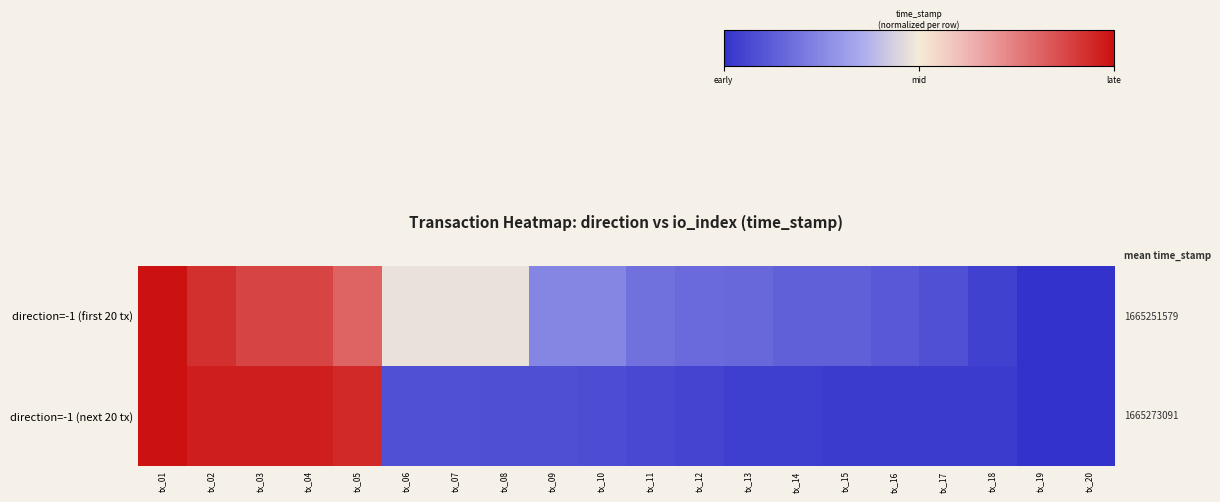

How many categories are shown in the chart?

20